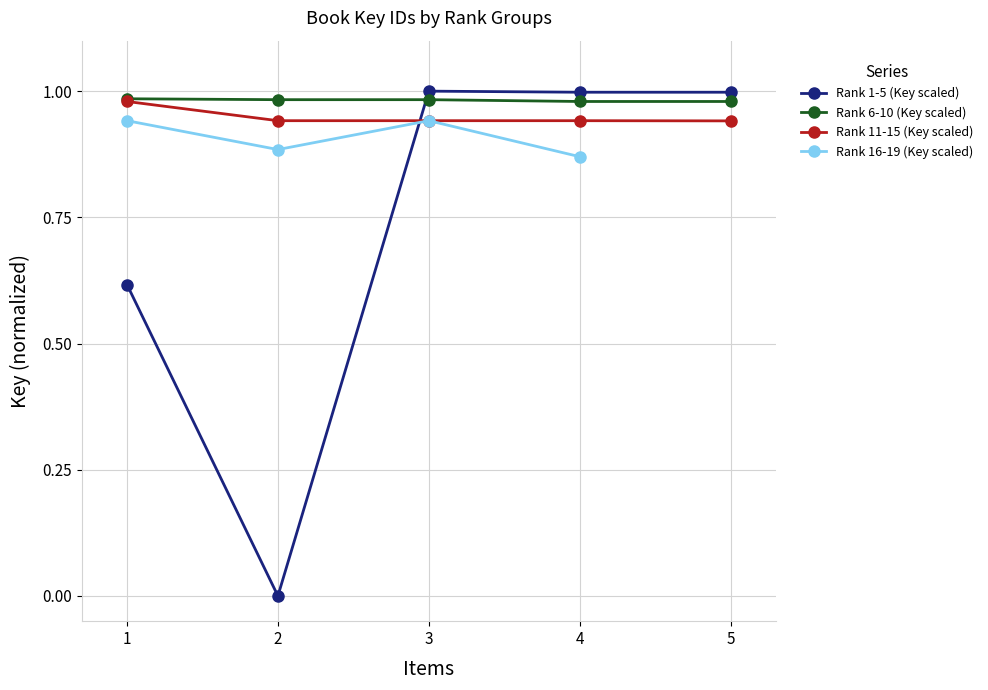

True or false: Rank 11-15 (Key scaled) and Rank 6-10 (Key scaled) intersect in this chart.

False